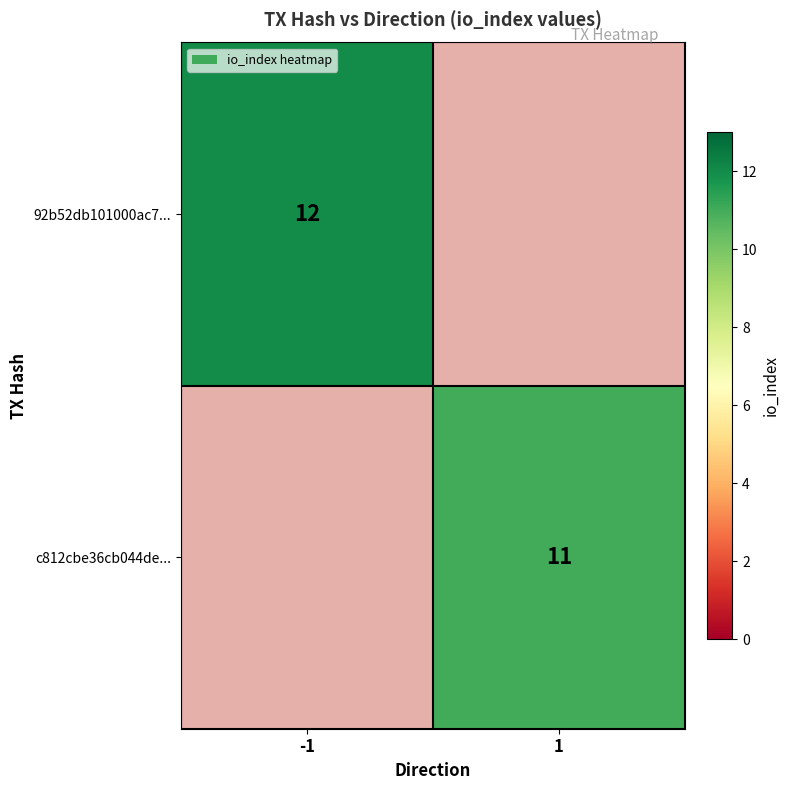

The value of c812cbe36cb044de... at 1 is 11. True or false?

True